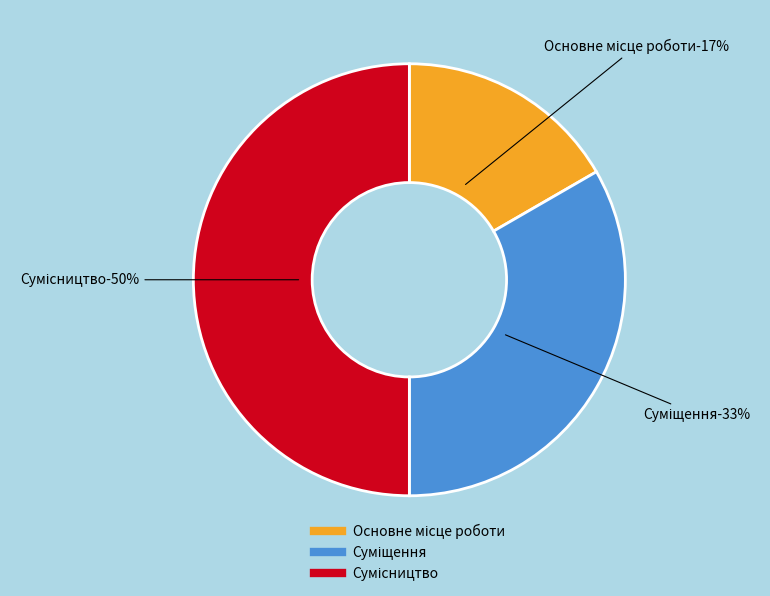

To the nearest percent, what is the average slice percentage?

33%